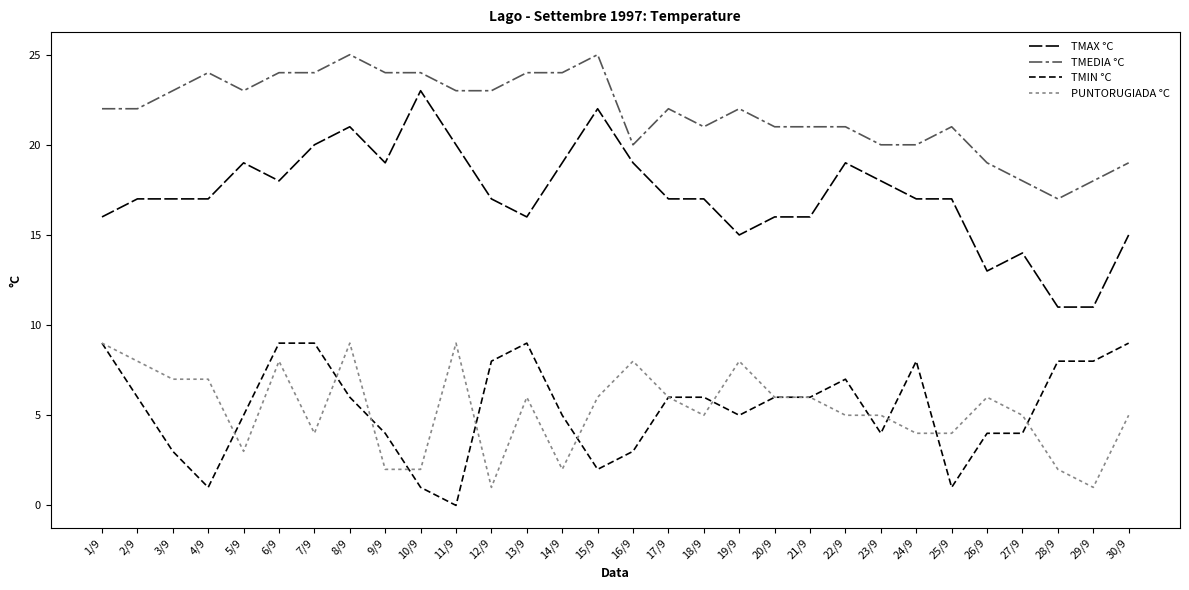

True or false: TMEDIA °C and TMAX °C cross at least once.

False